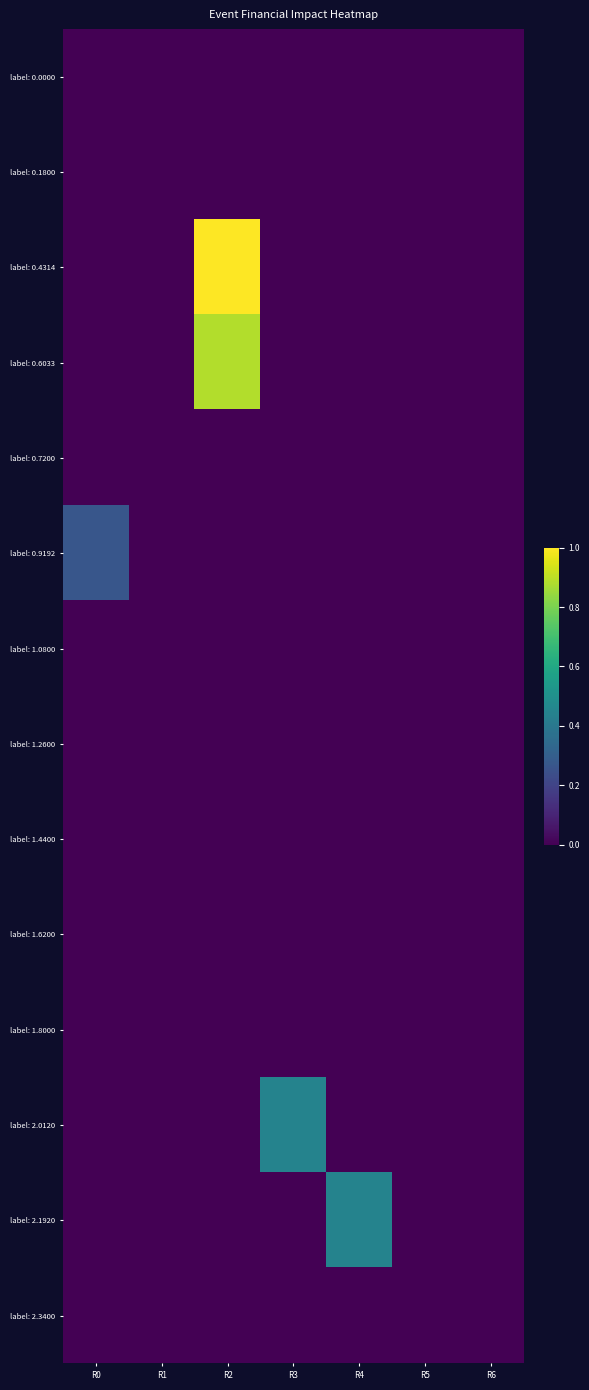

Between R0 and R3, which is larger?

R0